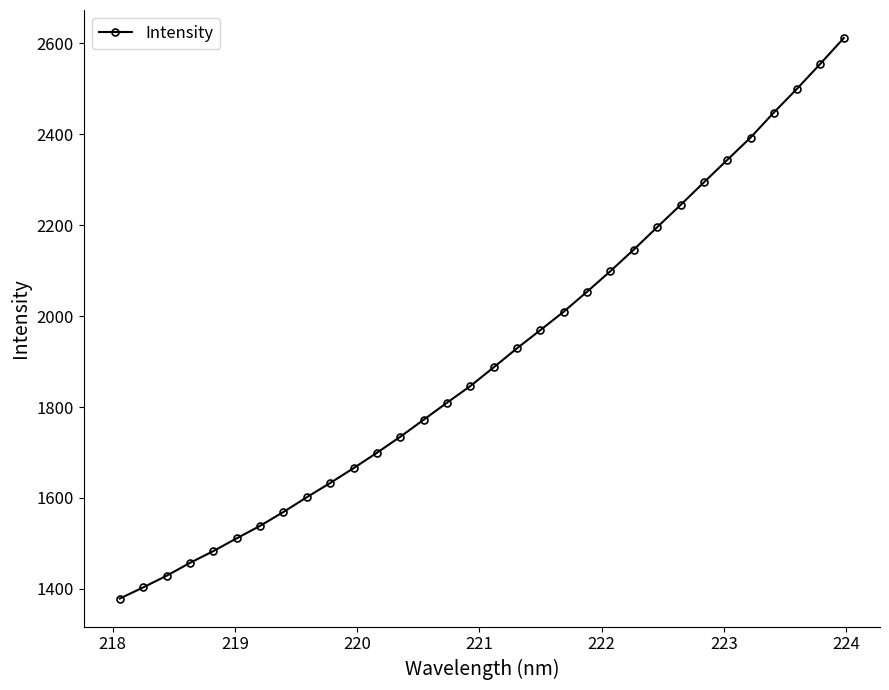

What is the difference between the maximum and minimum values?

1232.7